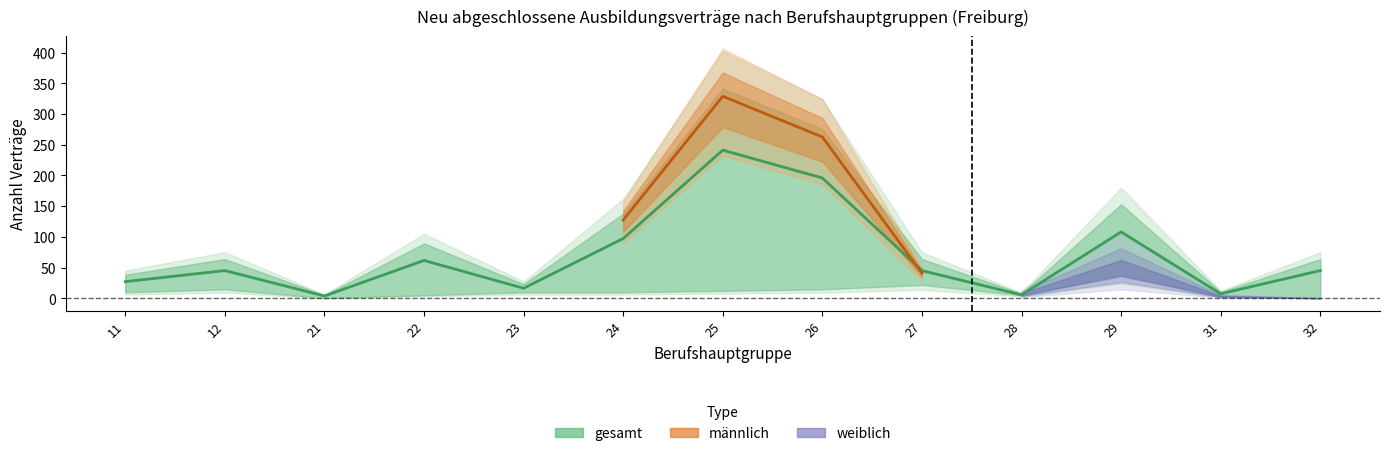

At which category does the chart reach its peak across all series?

25